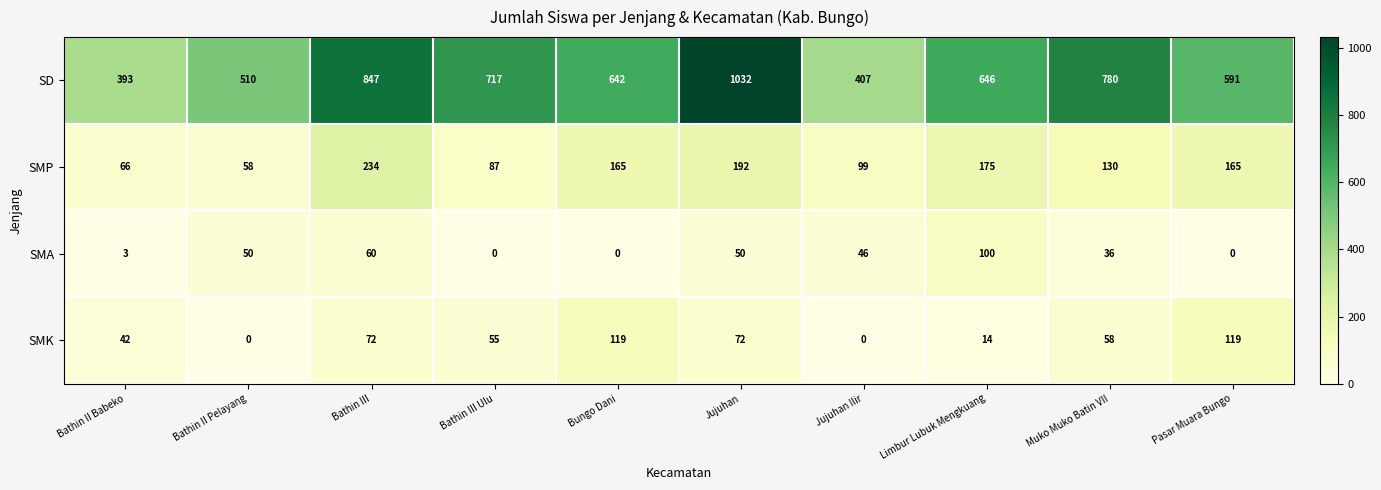

Where is SMP nearest to the value 146?

Muko Muko Batin VII